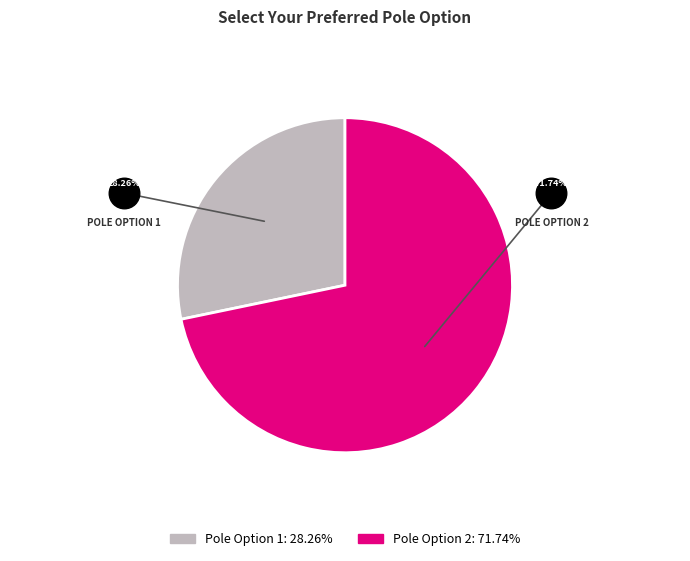

Which has a higher value, Pole Option 2 or Pole Option 1?

Pole Option 2